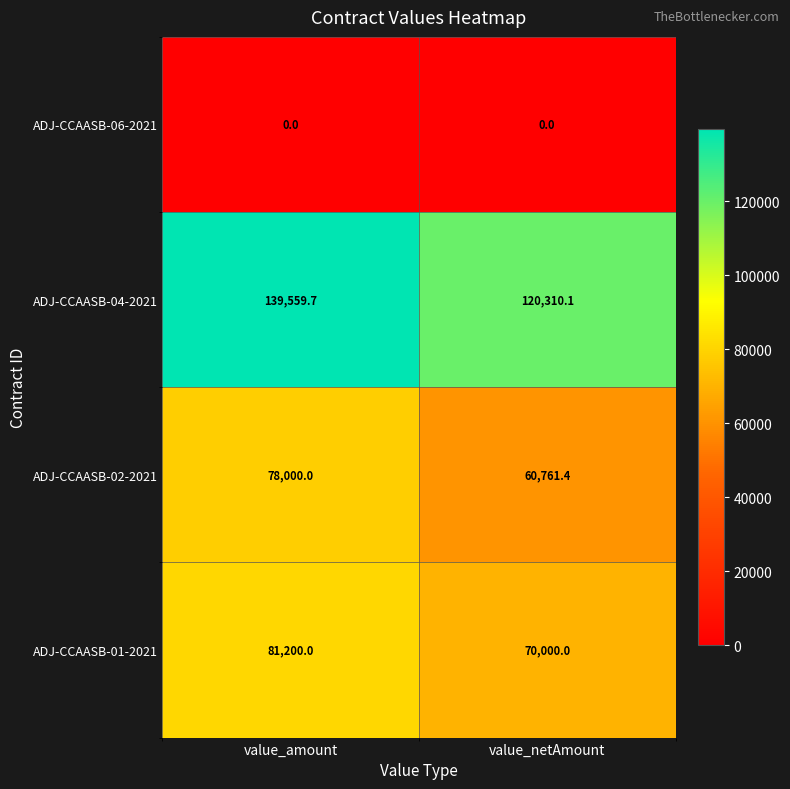

What is the average value of the ADJ-CCAASB-01-2021 series?

75600.0